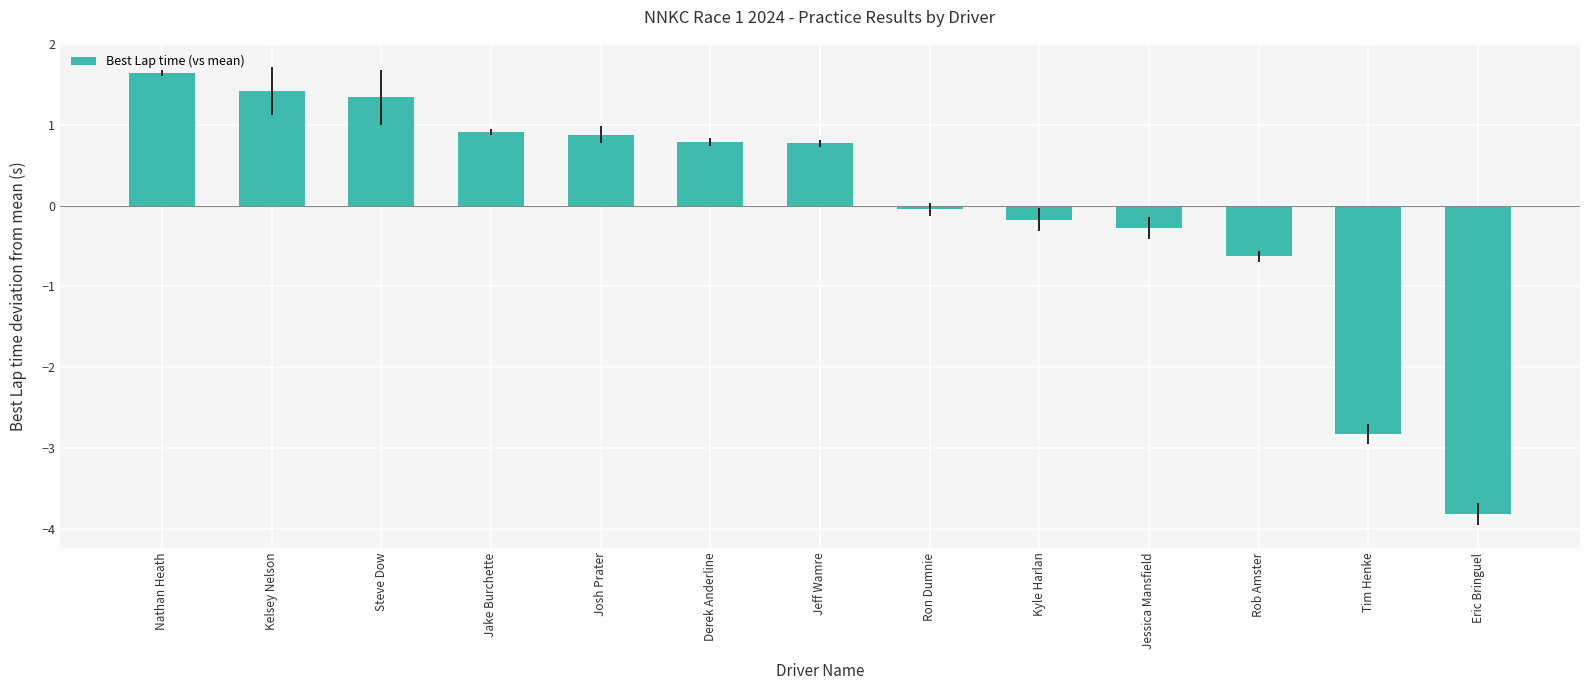

What is the greatest value displayed?

1.6